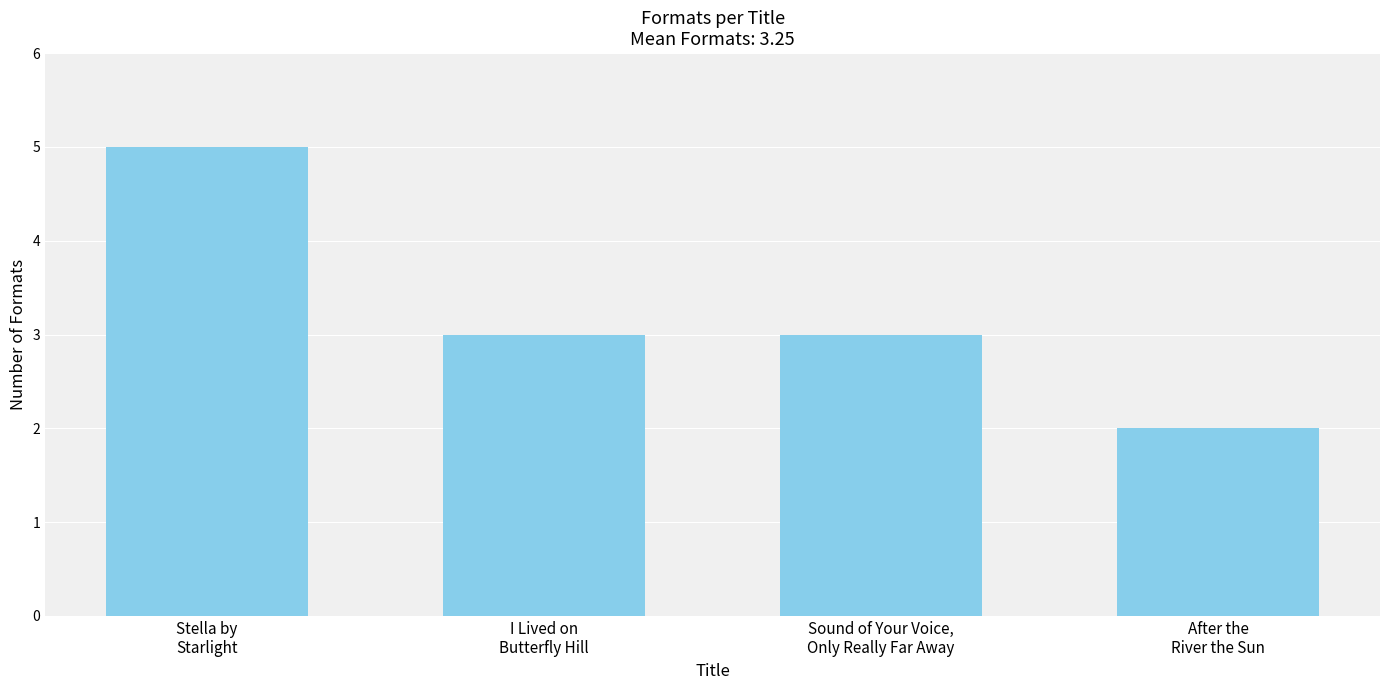

Reading left to right, what are all the values shown in this chart?

5	3	3	2